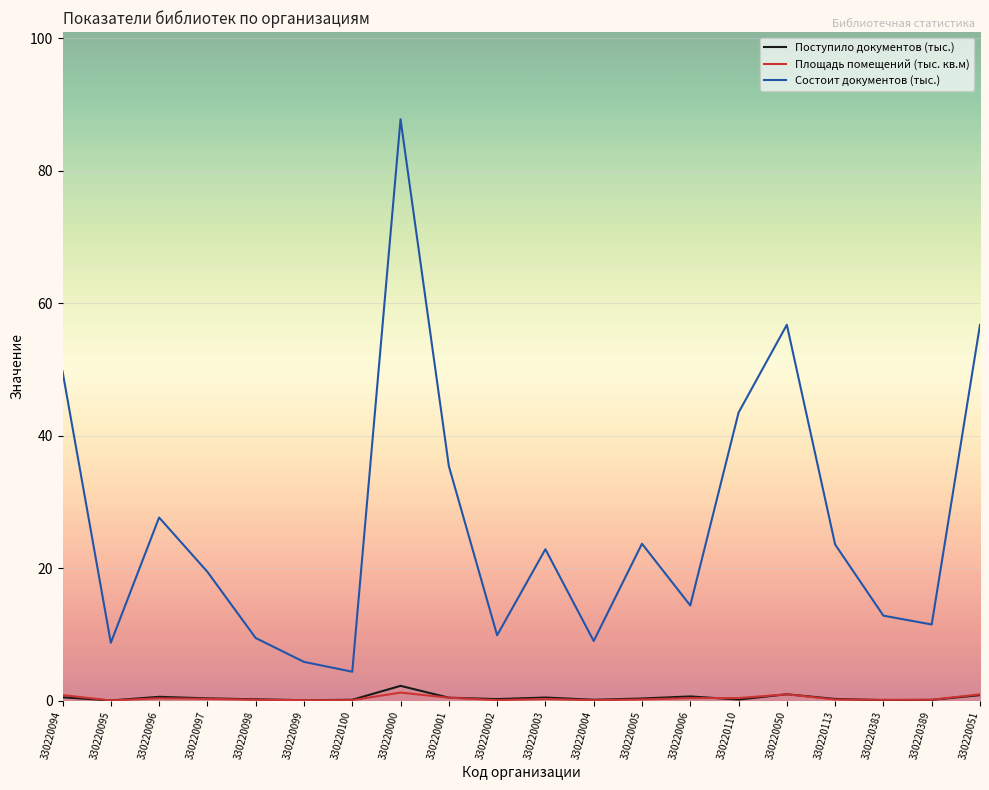

What is the sum of all Площадь помещений (тыс. кв.м) values?

6.9